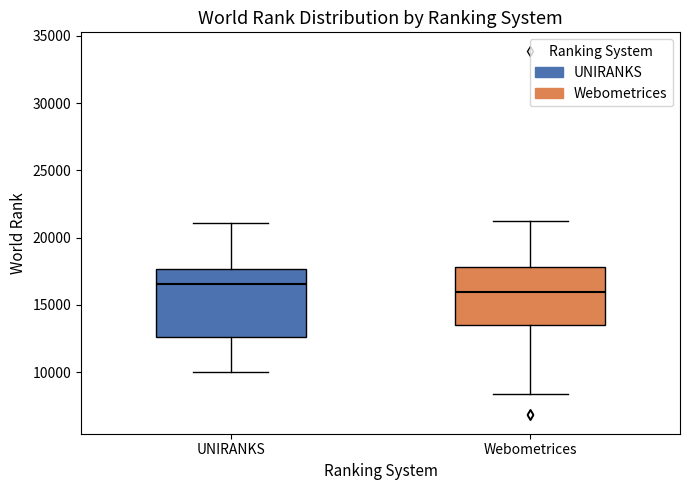

Which box has the lowest median line?

Webometrices